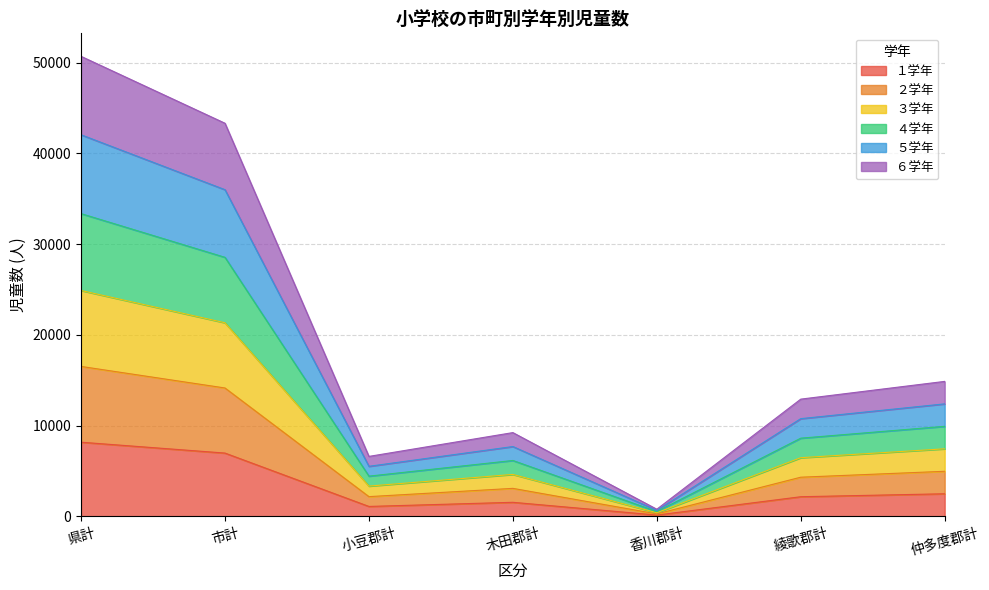

What are all the series names shown in the legend?

１学年, ２学年, ３学年, ４学年, ５学年, ６学年